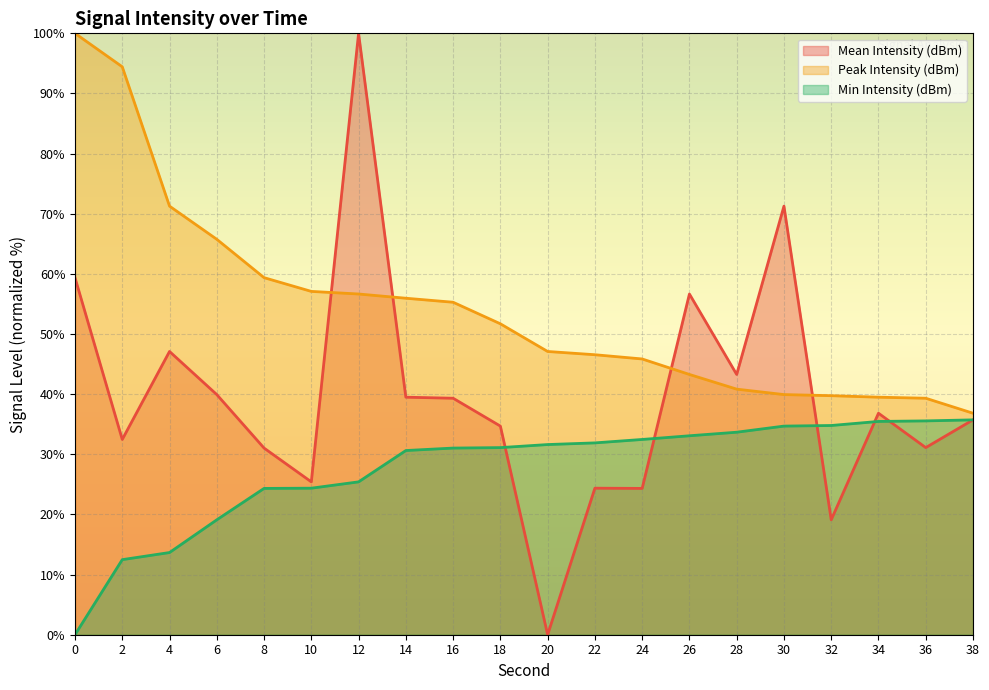

Where do Mean Intensity (dBm) and Min Intensity (dBm) first cross each other?

18 and 20